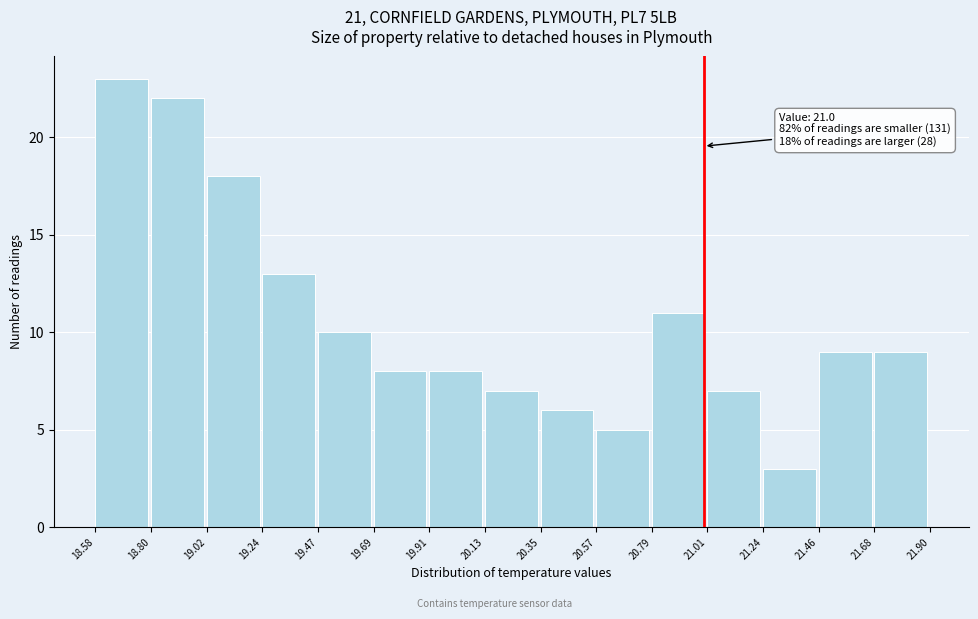

Over which range of the x-axis is the bar tallest?

18.58 to 18.80